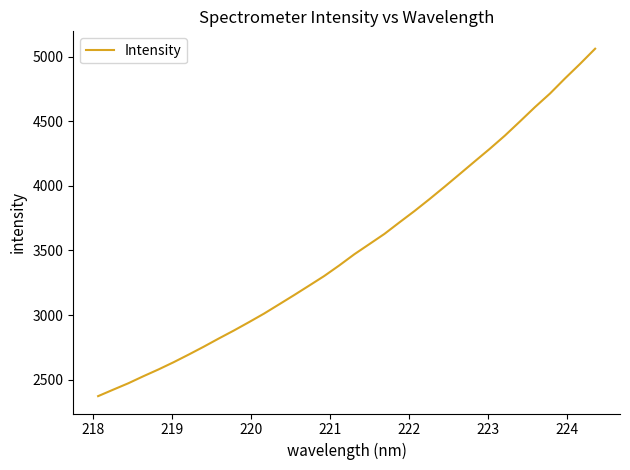

True or false: there are more than 1 points higher than both neighbors.

False